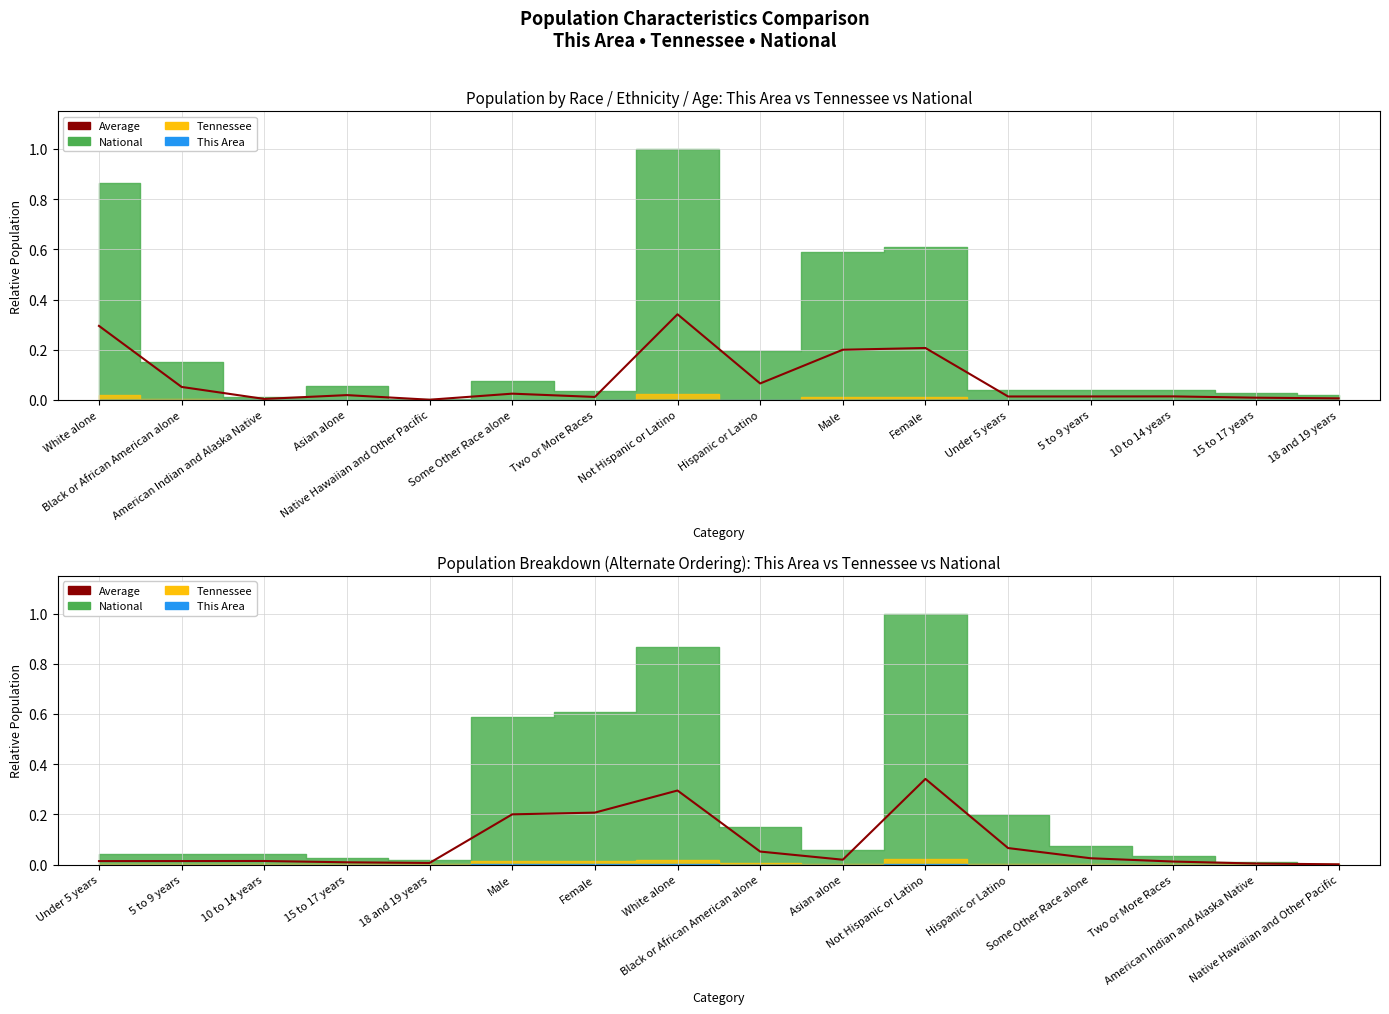

What is the label of the 2nd point from the left?

5 to 9 years